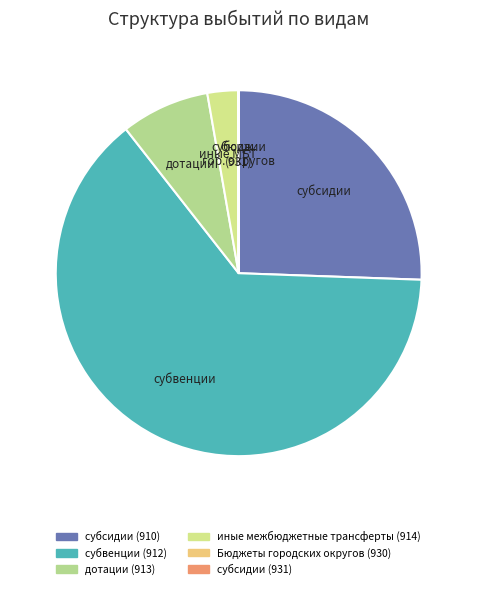

Do иные межбюджетные трансферты (914) and субсидии (931) together represent more than half of the pie?

No